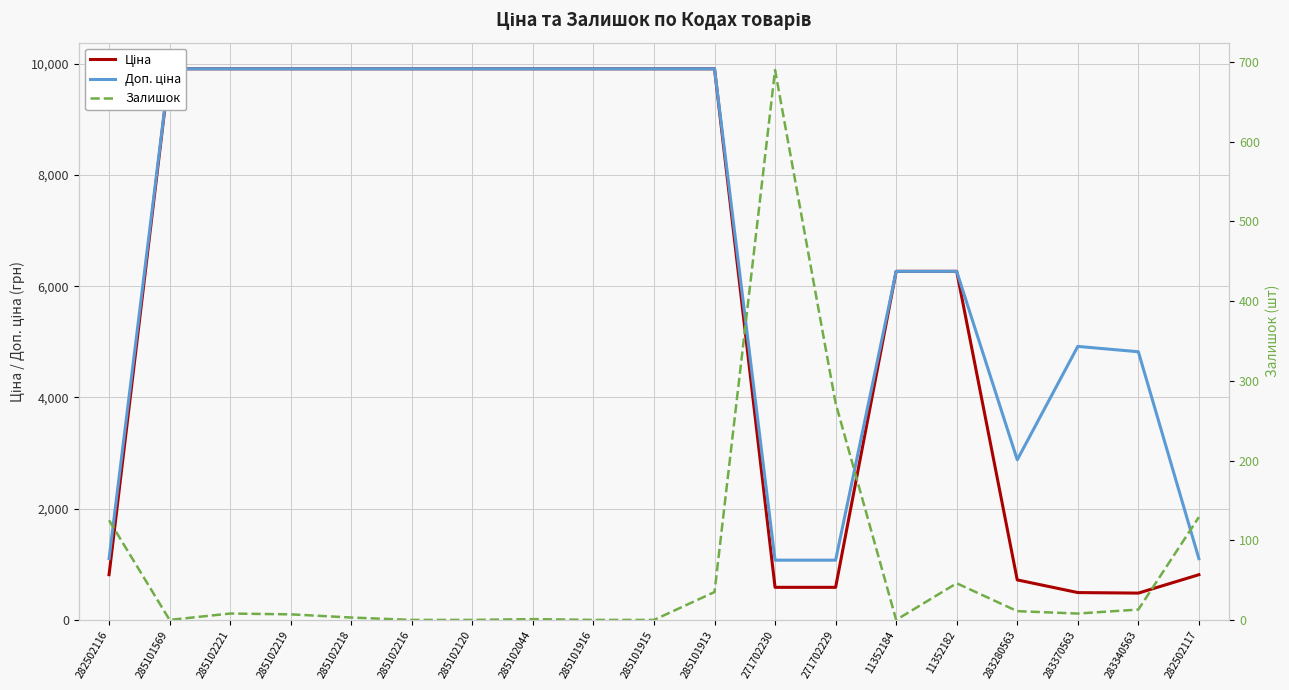

At which category is the sum across all series the highest?

285101913